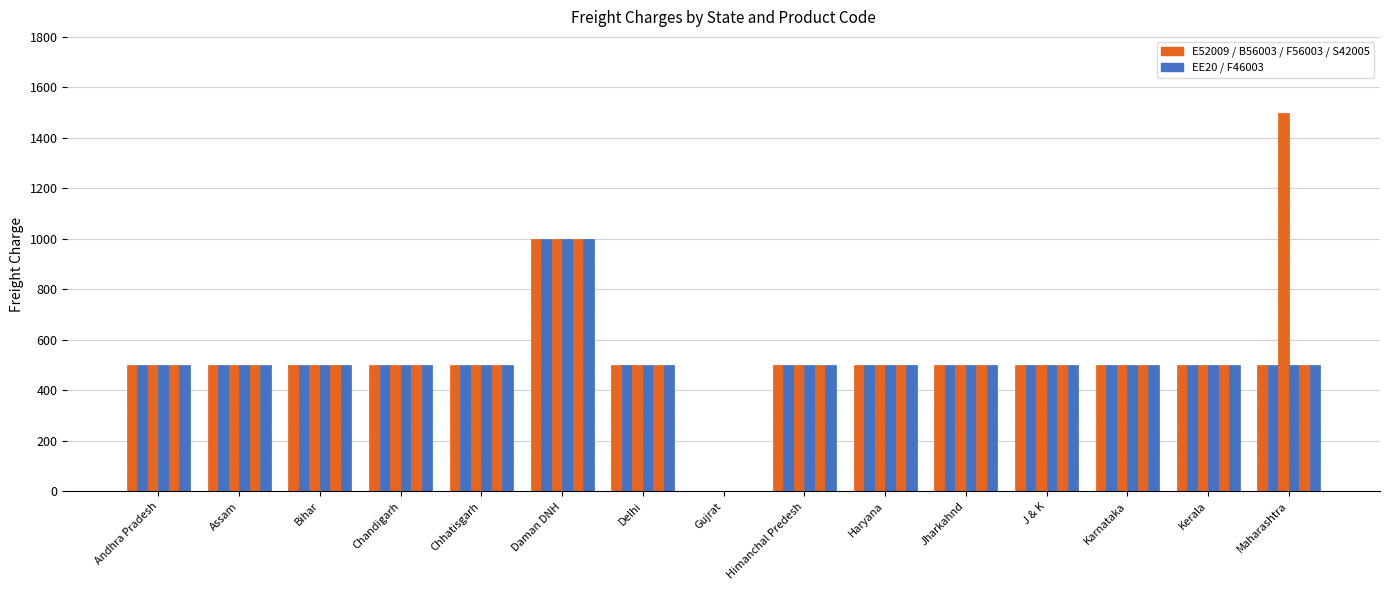

Are the bars horizontal?

No